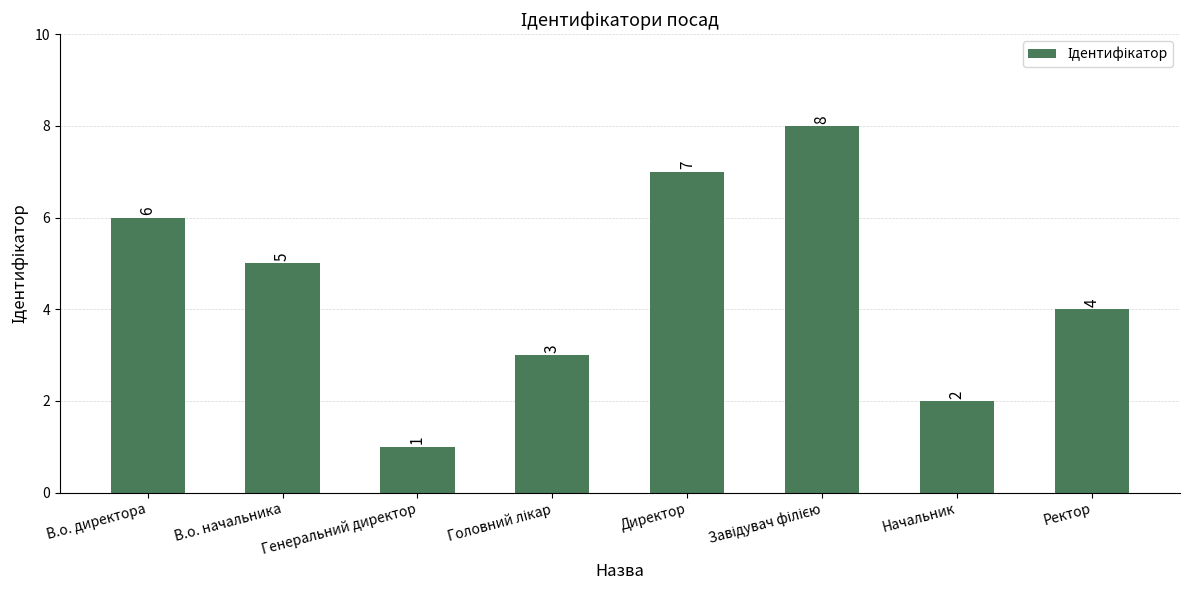

Count the number of data series in this chart.

1